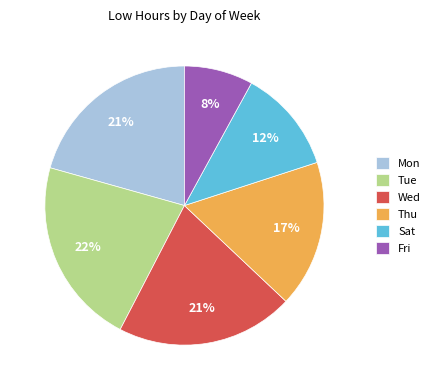

Approximately how many times larger is the value at Fri compared to Tue?

0.4